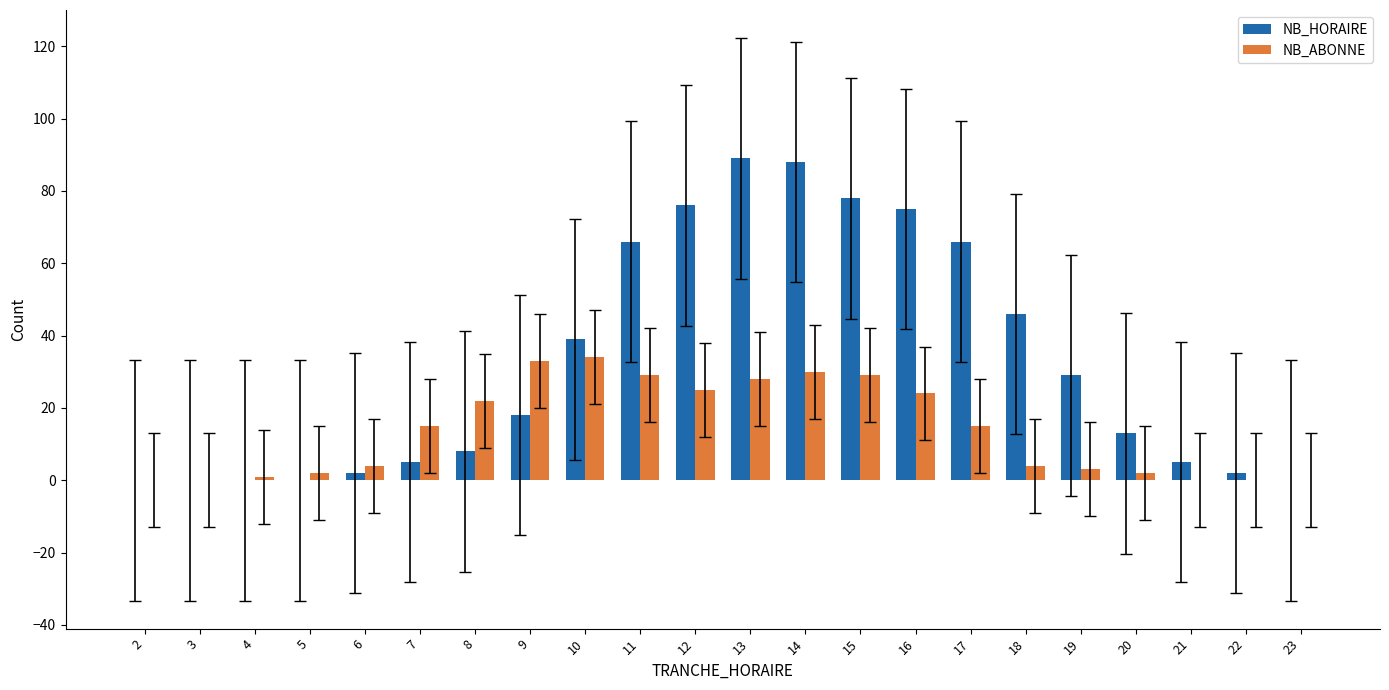

Which series has the largest range (max minus min)?

NB_HORAIRE